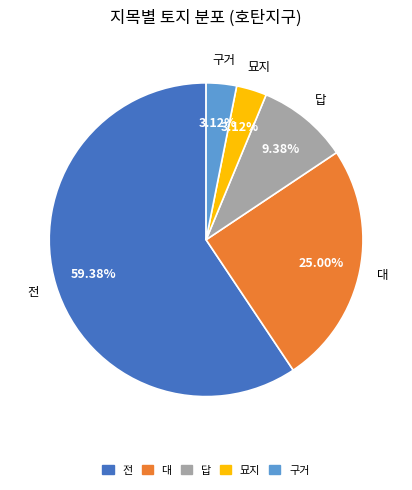

Which slice represents more than half of the pie?

전